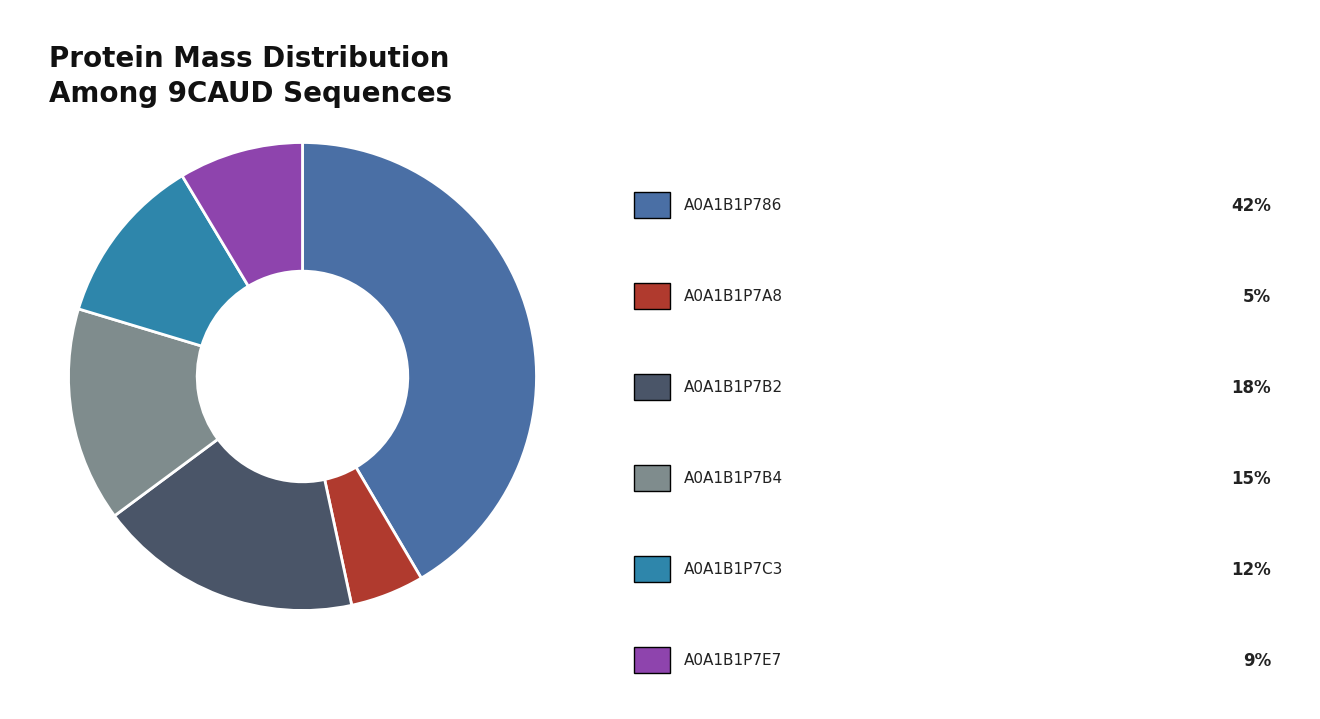

Count the number of slices in the pie.

6